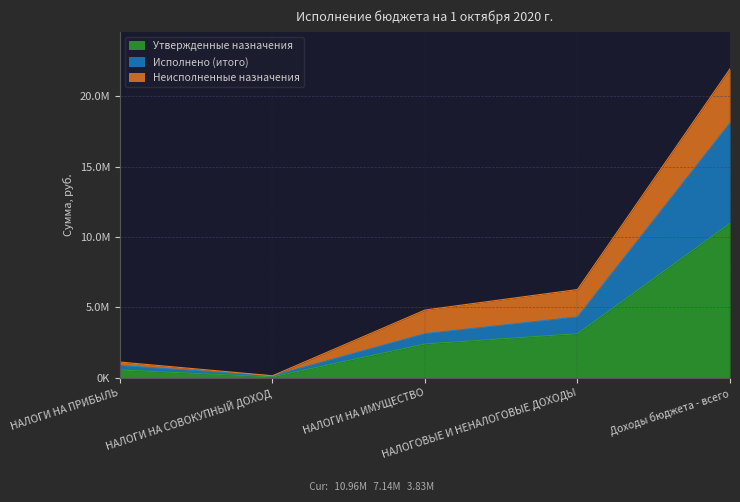

The Исполнено (итого) series shows 4326726.5 at НАЛОГОВЫЕ И НЕНАЛОГОВЫЕ ДОХОДЫ. True or false?

True